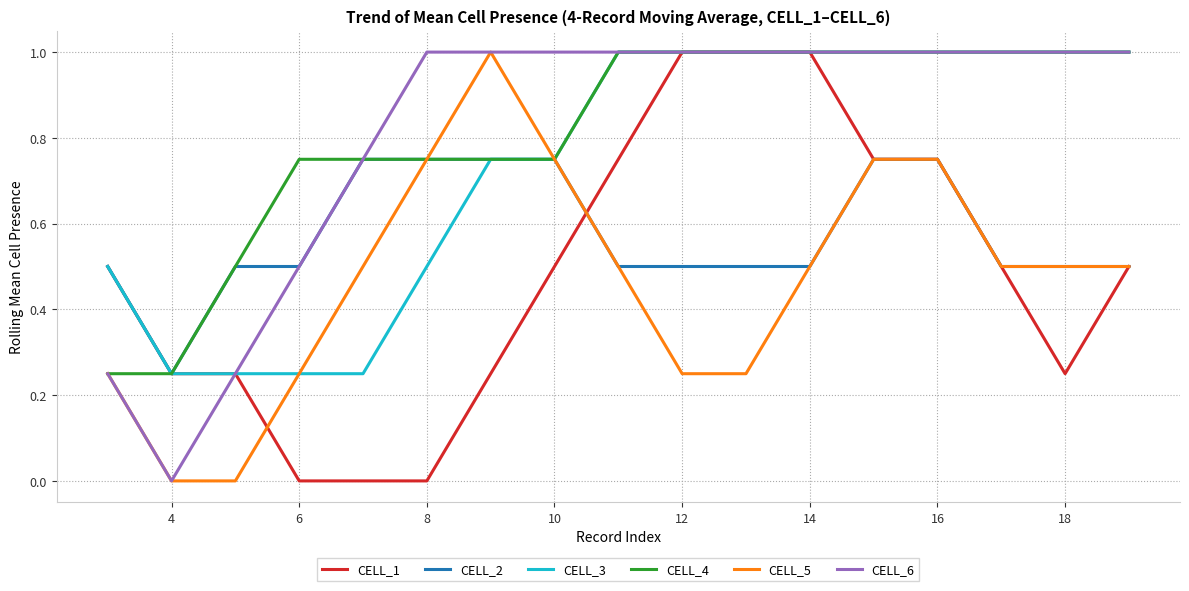

What is the greatest value displayed?

1.0